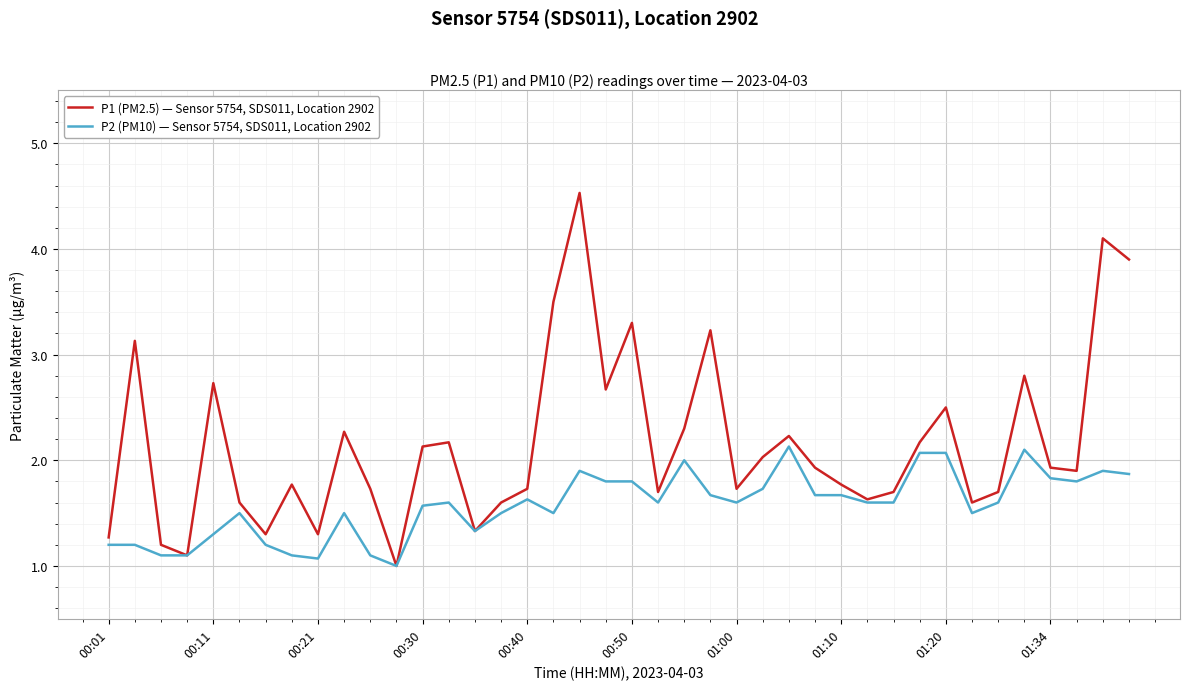

List the series in order of their overall mean, lowest first.

P2 (PM10) — Sensor 5754, SDS011, Location 2902, P1 (PM2.5) — Sensor 5754, SDS011, Location 2902